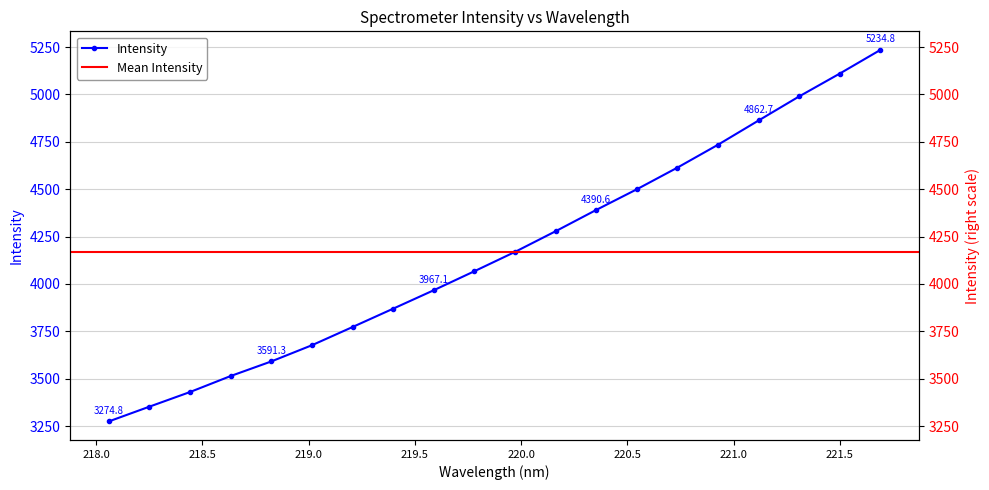

What position from the right is 219.9712?

10